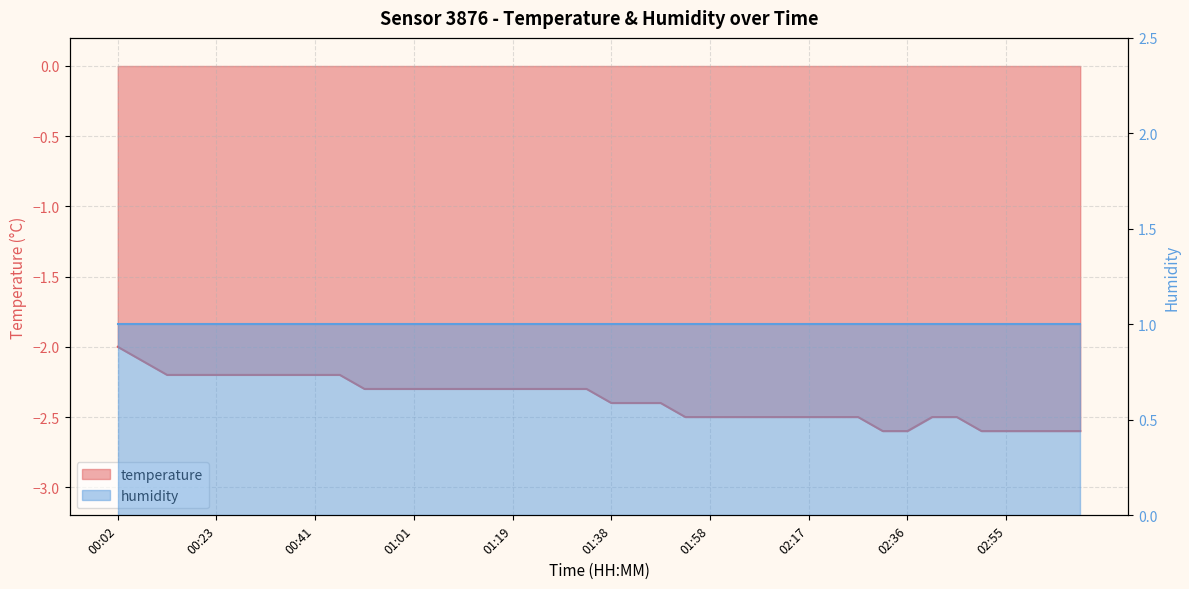

List the labels in order of value, largest first.

00:02, 00:08, 00:13, 00:18, 00:23, 00:27, 00:32, 00:37, 00:41, 00:46, 00:51, 00:56, 01:01, 01:05, 01:10, 01:15, 01:19, 01:24, 01:29, 01:34, 01:38, 01:43, 01:48, 01:53, 01:58, 02:02, 02:07, 02:12, 02:17, 02:22, 02:26, 02:41, 02:45, 02:31, 02:36, 02:50, 02:55, 03:00, 03:05, 03:10